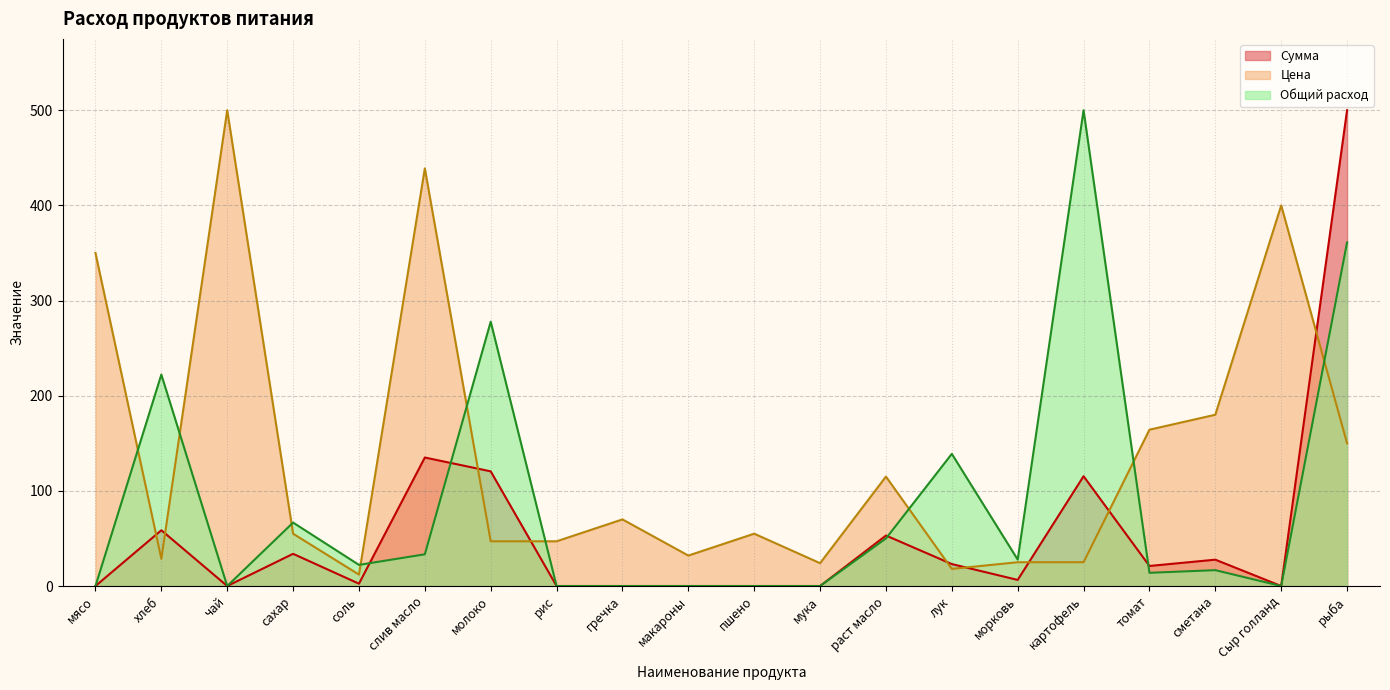

True or false: Сумма has more than 0 interior local peaks.

True